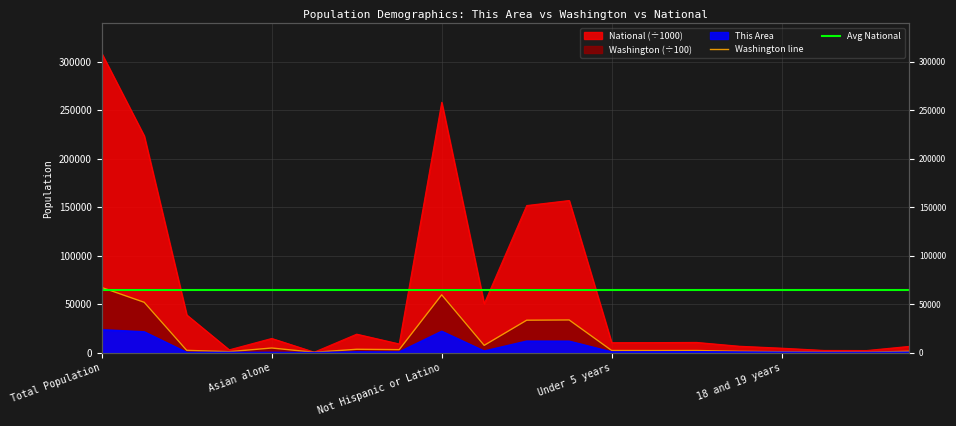

True or false: Avg National and Washington line intersect in this chart.

True